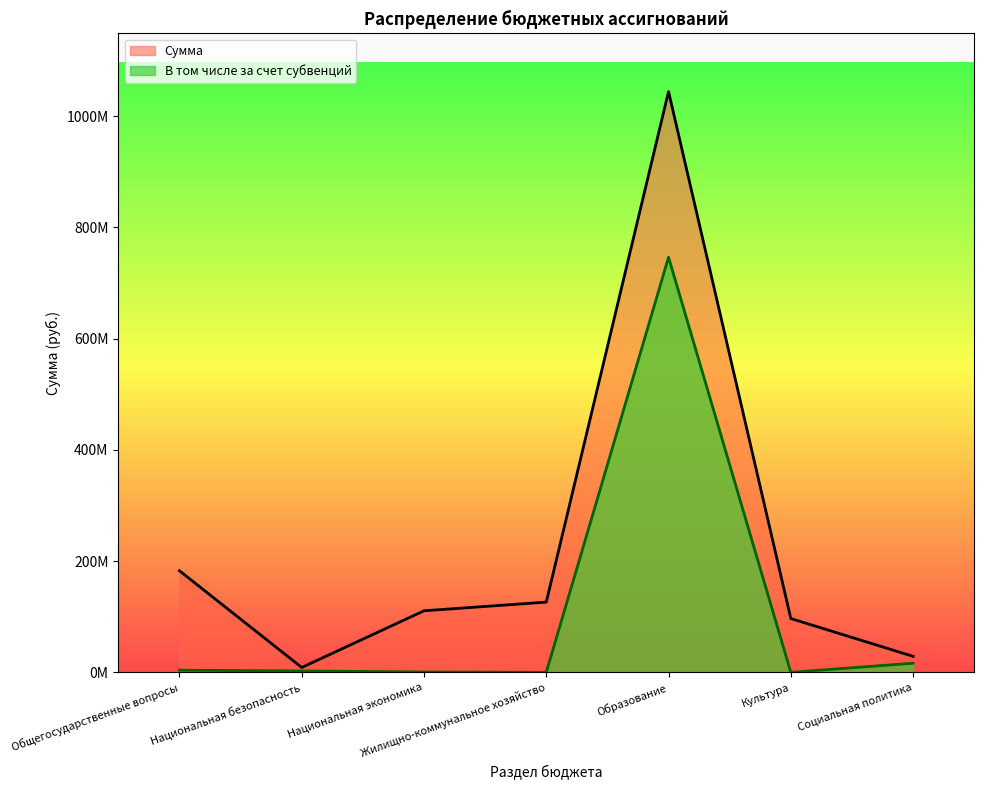

What is the value of the Сумма point at the 5th from the left?

1044436968.3